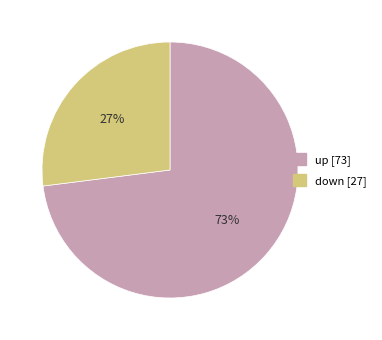

What is the smallest slice in the pie chart?

down